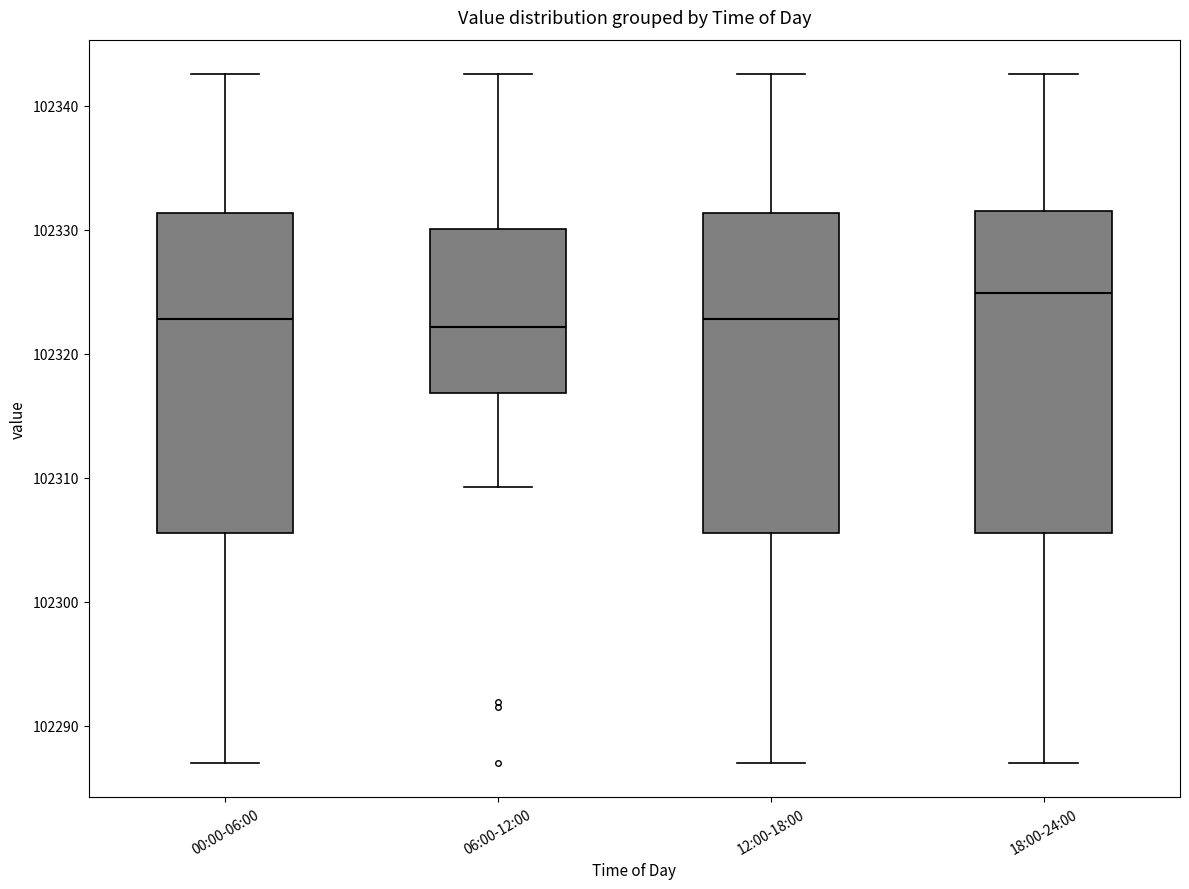

Reading left to right, transcribe this box plot: for each box, give where its median line is, the range the box spans, and where its two whiskers end, as read against the y-axis. The values are not printed on the chart, so give them approximately, as read against the axis.

00:00-06:00: median 102323, box 102306 to 102331, whiskers 102287 to 102343
06:00-12:00: median 102322, box 102317 to 102330, whiskers 102309 to 102343
12:00-18:00: median 102323, box 102306 to 102331, whiskers 102287 to 102343
18:00-24:00: median 102325, box 102306 to 102332, whiskers 102287 to 102343